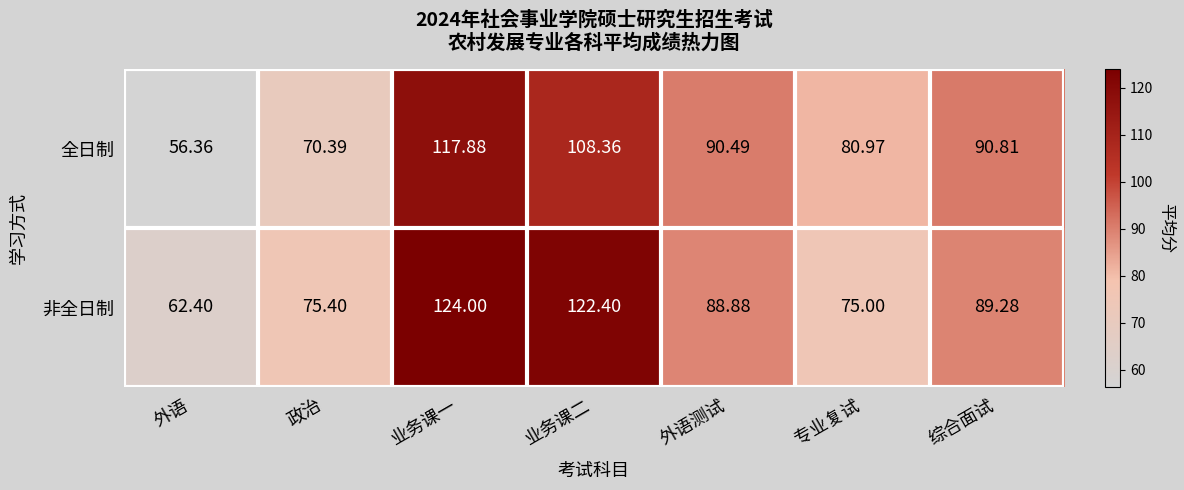

Rank the series at 综合面试 from lowest to highest value.

非全日制, 全日制